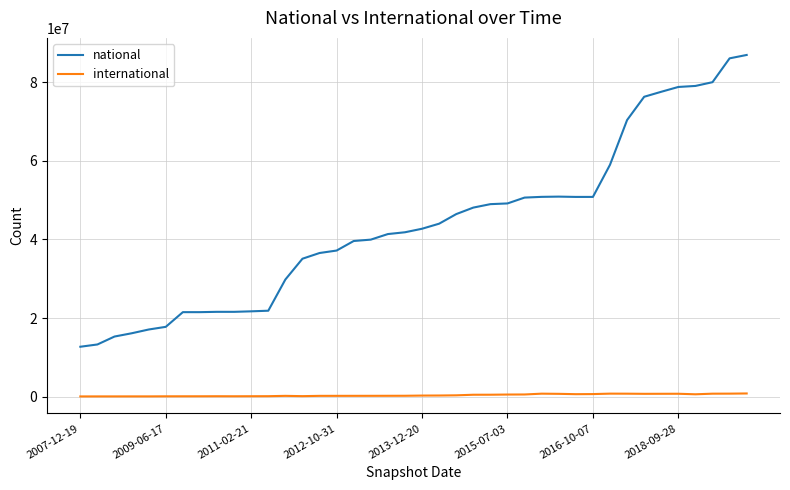

Which series has the largest total across all categories?

national